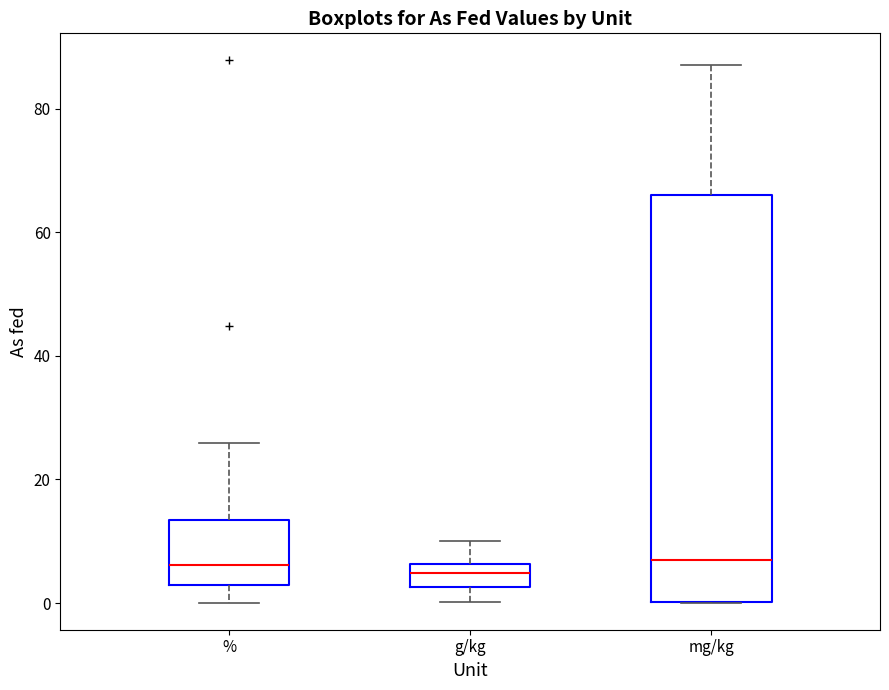

Reading left to right, read every box against the y-axis: the position of its median line, the range the box covers, and the ends of its whiskers. The values are not printed on the chart, so give them approximately, as read against the axis.

%: median 6, box 2 to 14, whiskers 0 to 26
g/kg: median 4, box 2 to 6, whiskers 0 to 10
mg/kg: median 6, box 0 to 66, whiskers 0 to 88